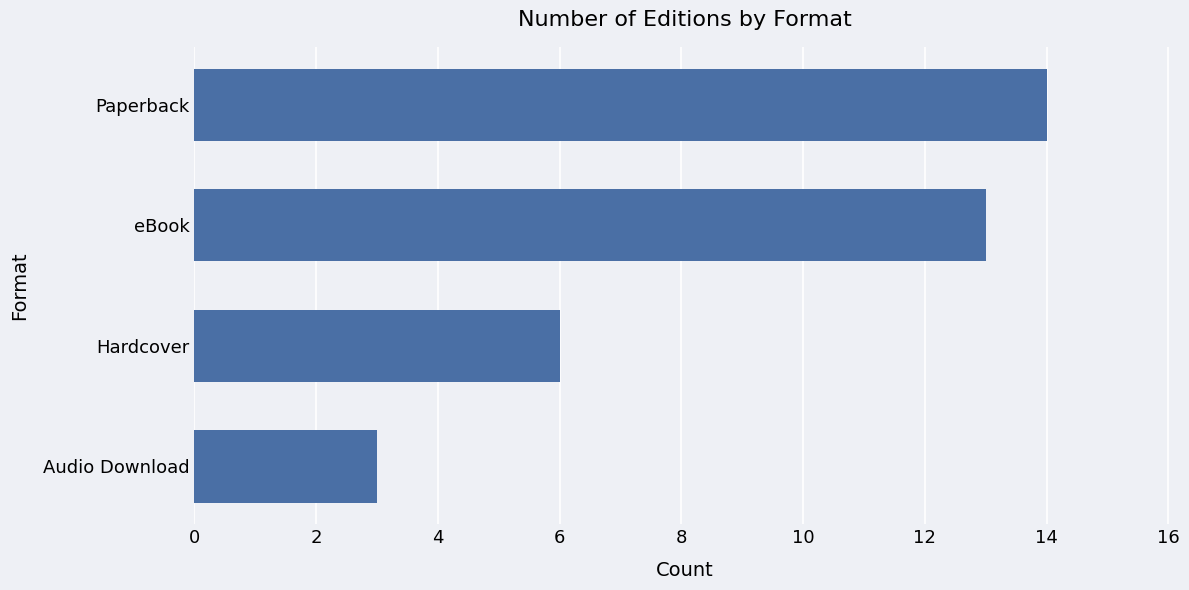

What is the sum of all values?

36